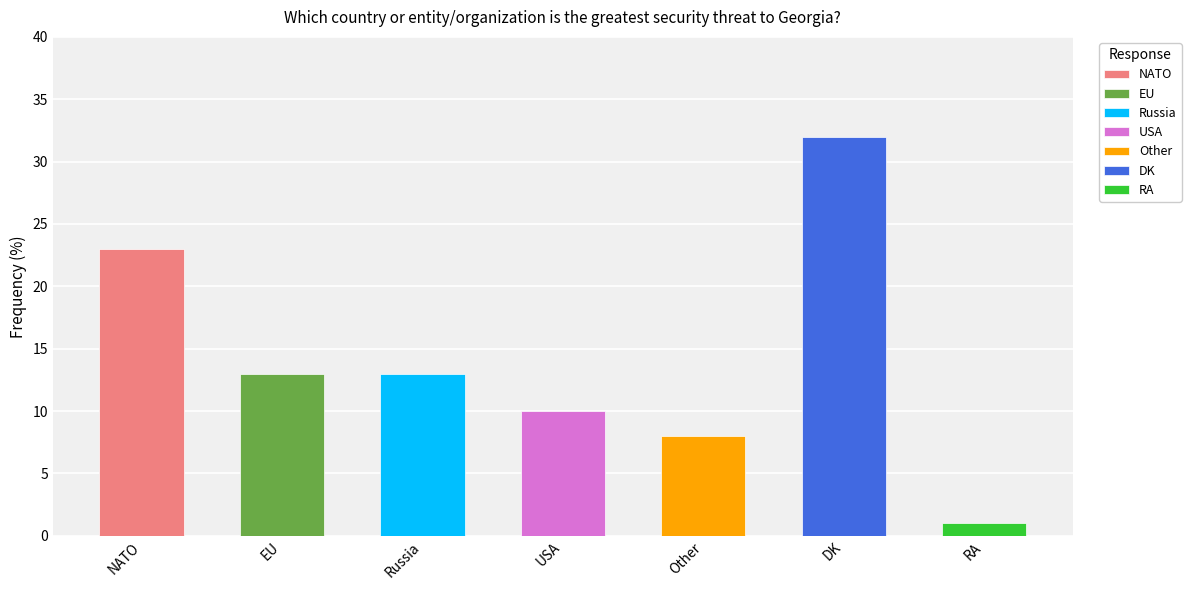

How many bars are there in total?

7